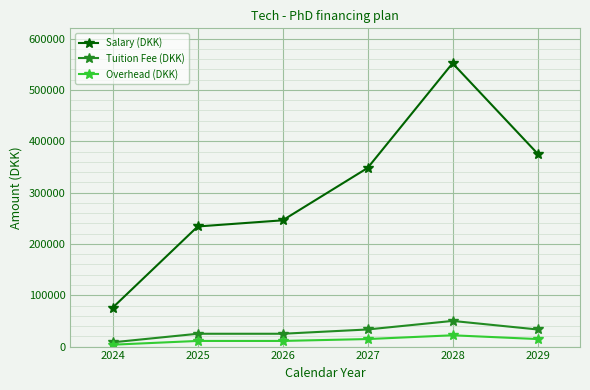

Reading left to right, extract all data points from this chart.

Salary (DKK): 2024=76000	2025=234000	2026=246000	2027=348000	2028=552000	2029=376000
Tuition Fee (DKK): 2024=8333	2025=25000	2026=25000	2027=33333	2028=50000	2029=33333
Overhead (DKK): 2024=3667	2025=11000	2026=11000	2027=14667	2028=22000	2029=14667